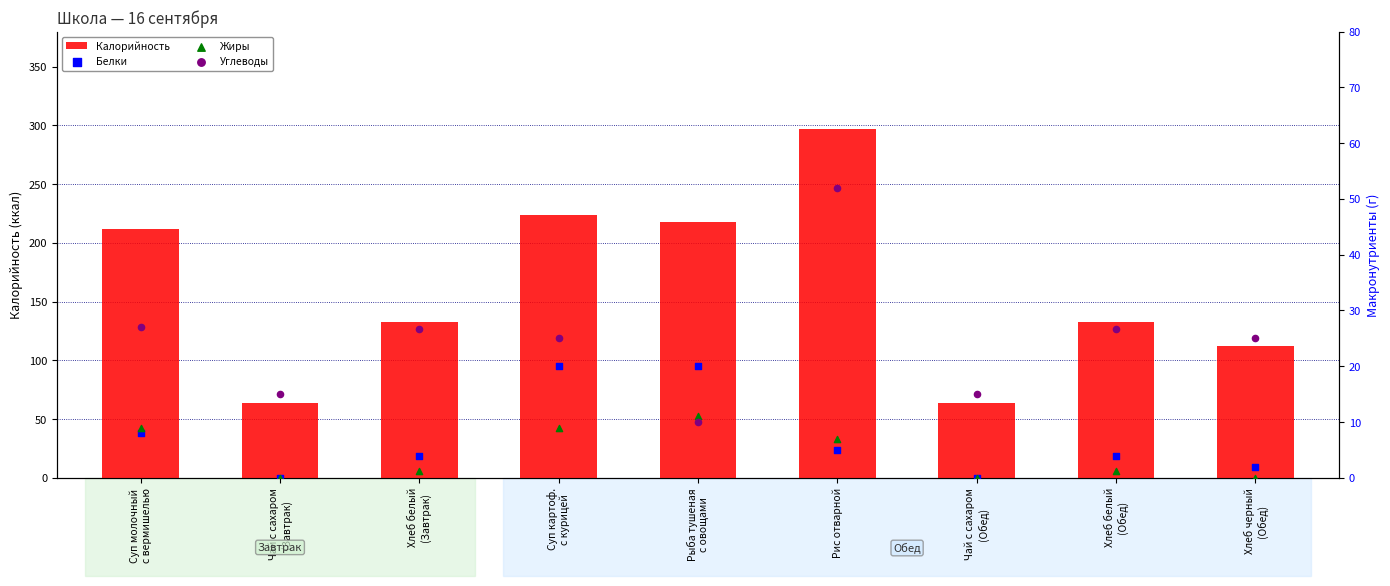

Which series reaches the maximum Y coordinate?

Калорийность